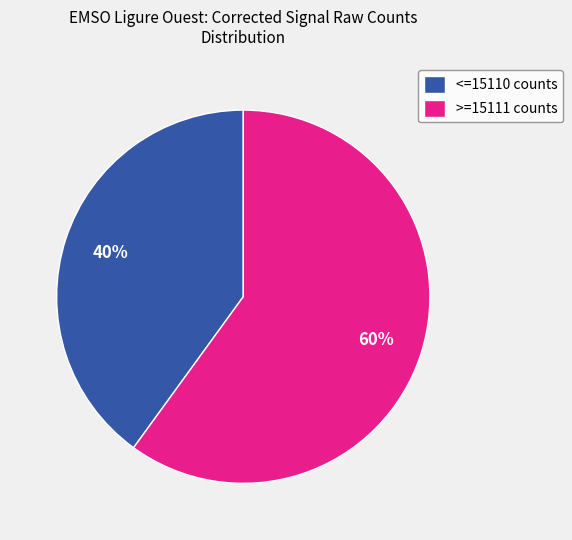

Rank the categories by value from lowest to highest.

<=15110 counts, >=15111 counts